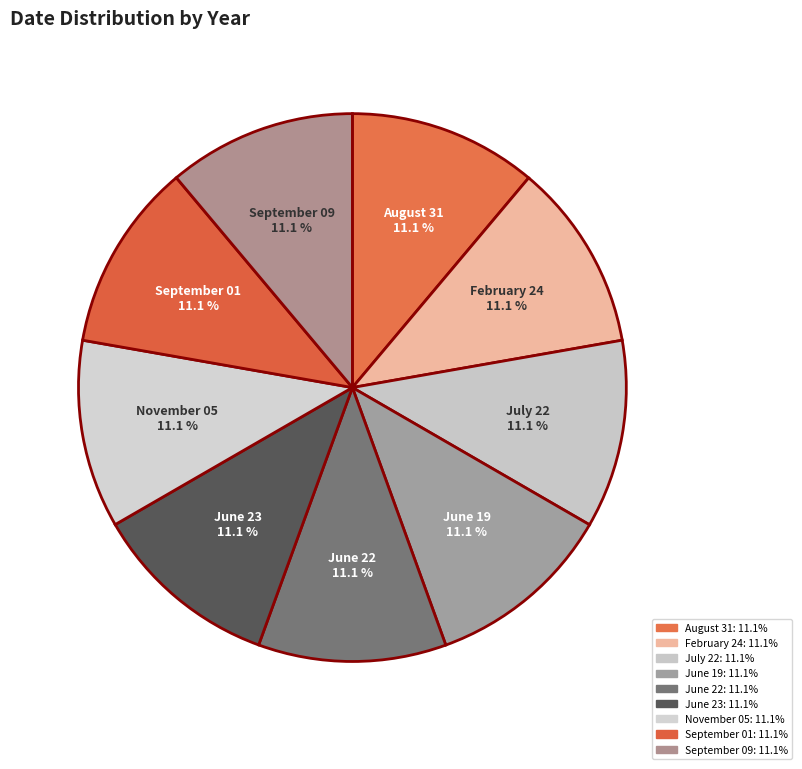

Does August 31 represent more than half of the total?

No